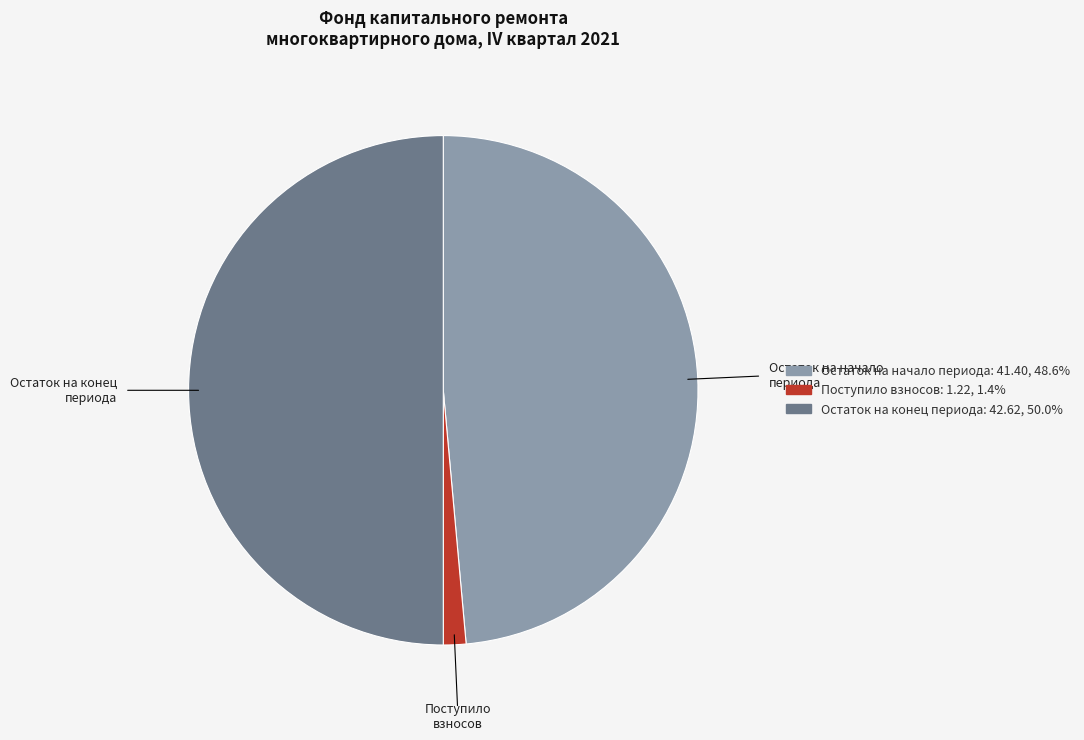

Is Поступило взносов the majority of the pie?

No